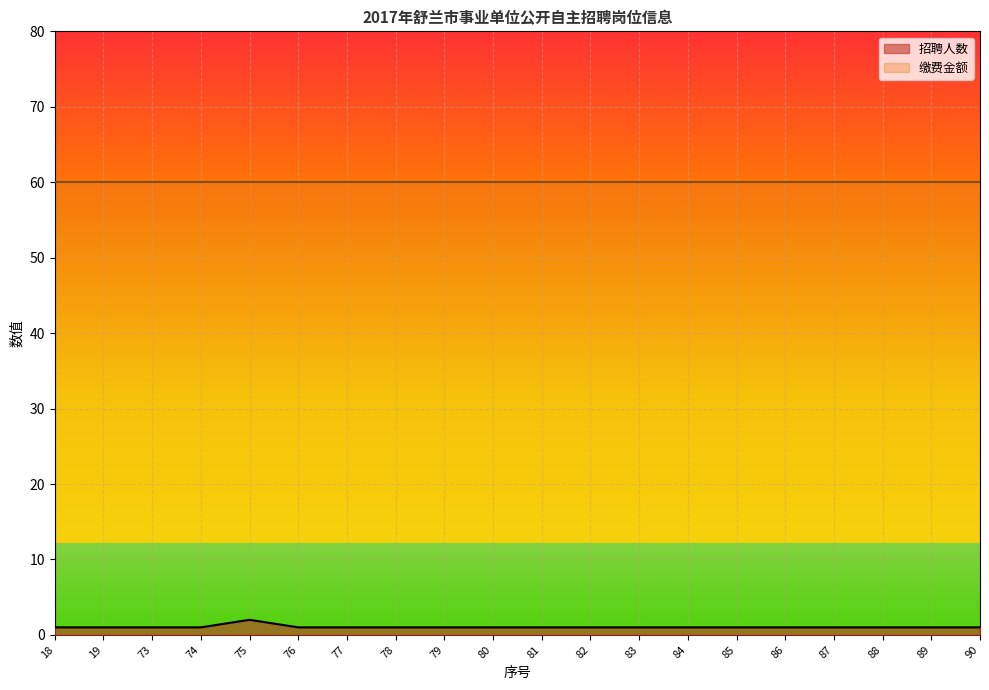

What is the smallest value displayed?

1